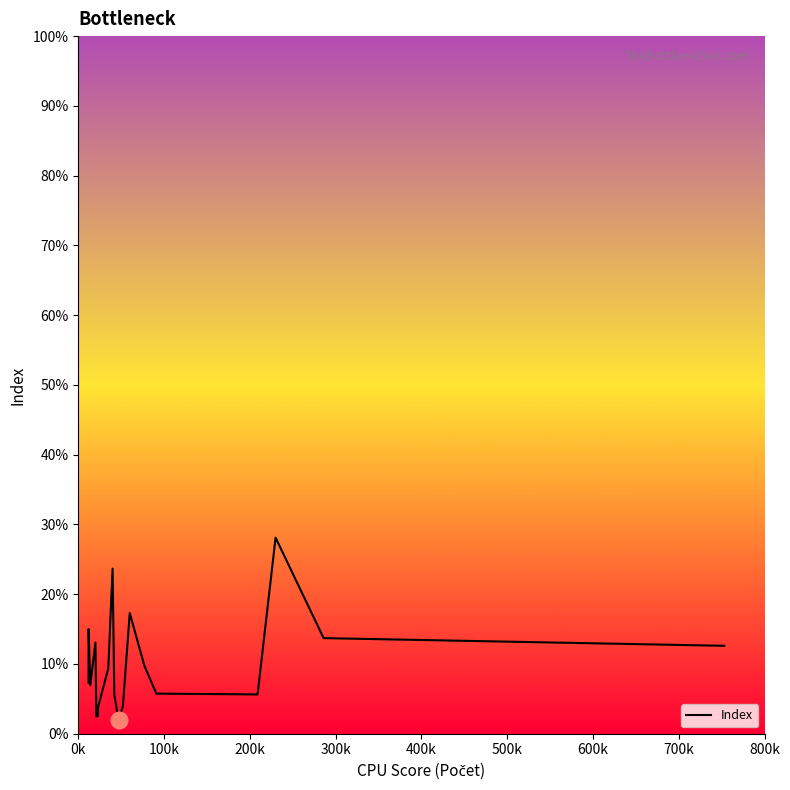

What is the difference between the maximum and minimum values?

0.3